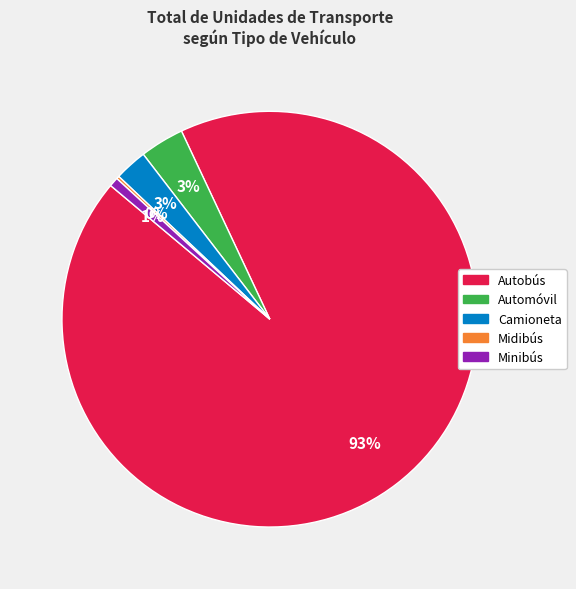

Does Autobús represent more than half of the total?

Yes